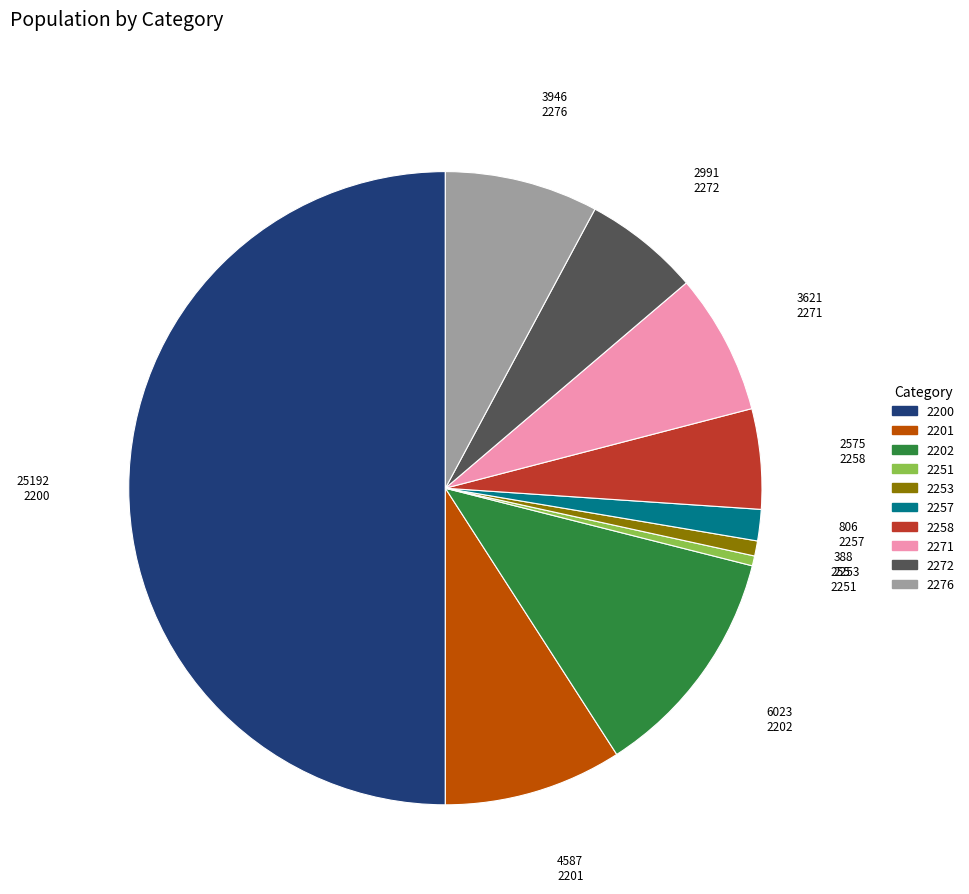

Does 2271 account for over 50% of the chart?

No